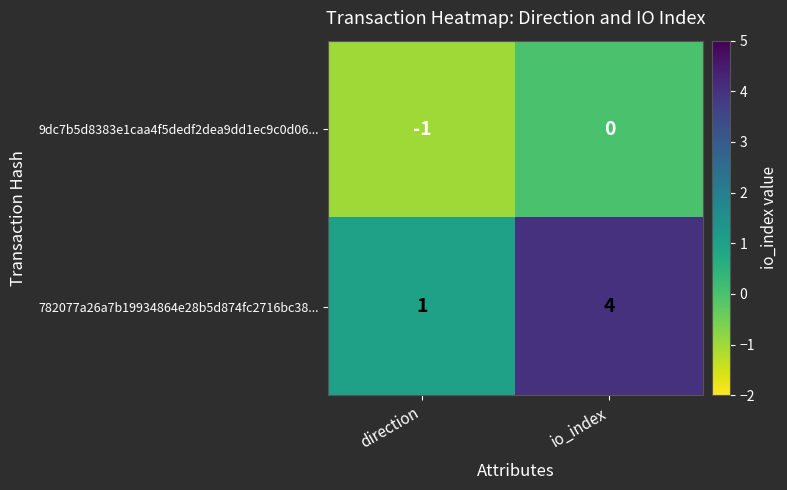

What is the spread (max minus min) of values at io_index?

4